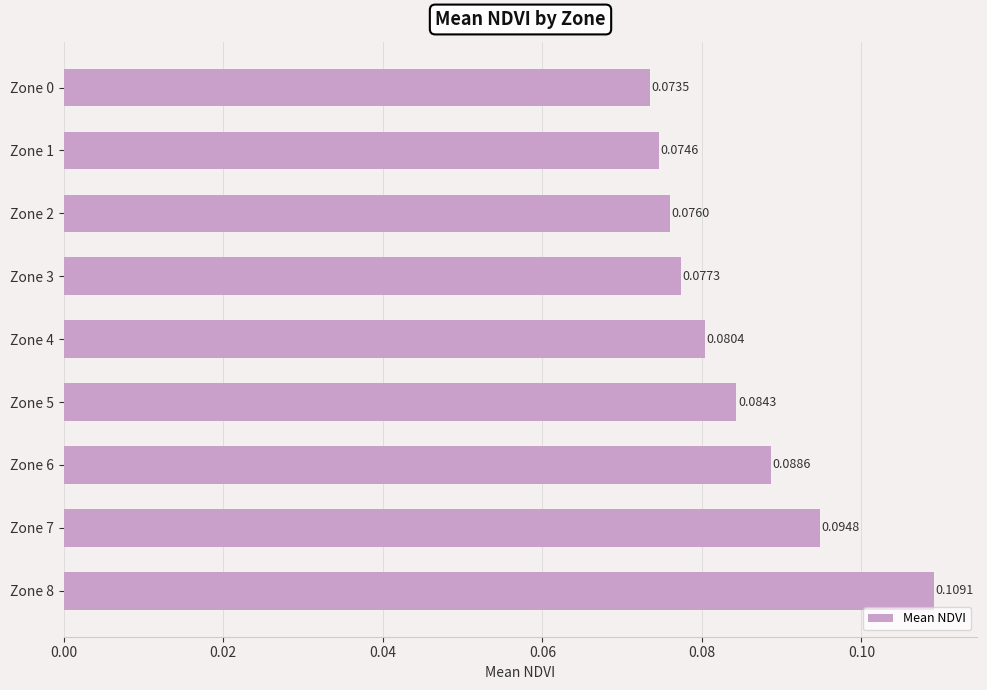

Between Zone 6 and Zone 4, which is larger?

Zone 6